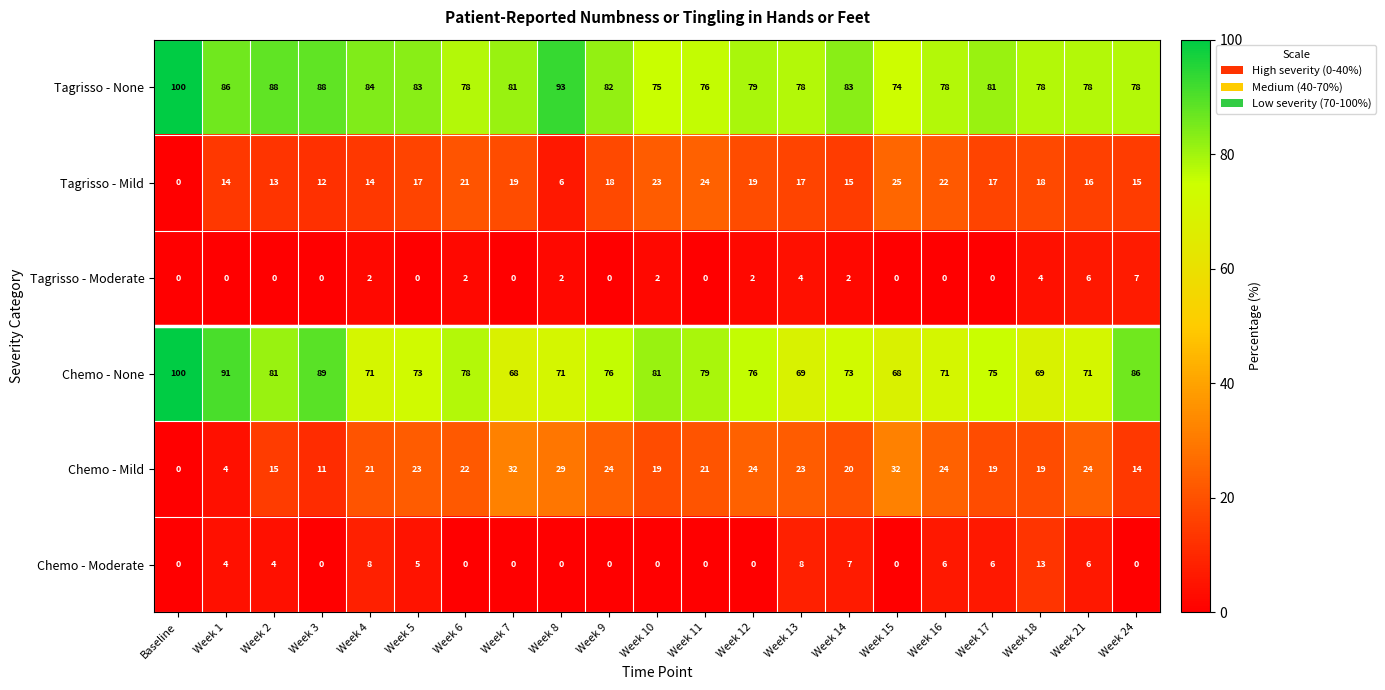

Count the number of categories in the chart.

21